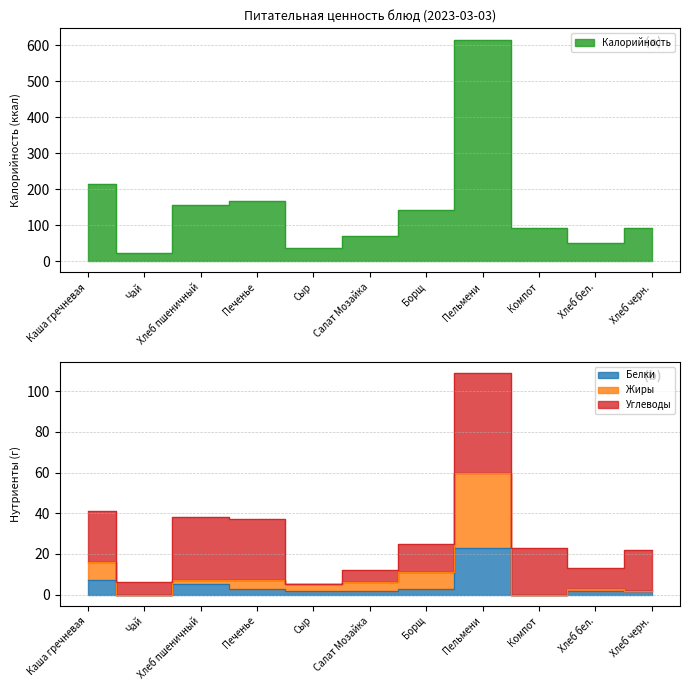

At which label does Калорийность reach its minimum?

Чай